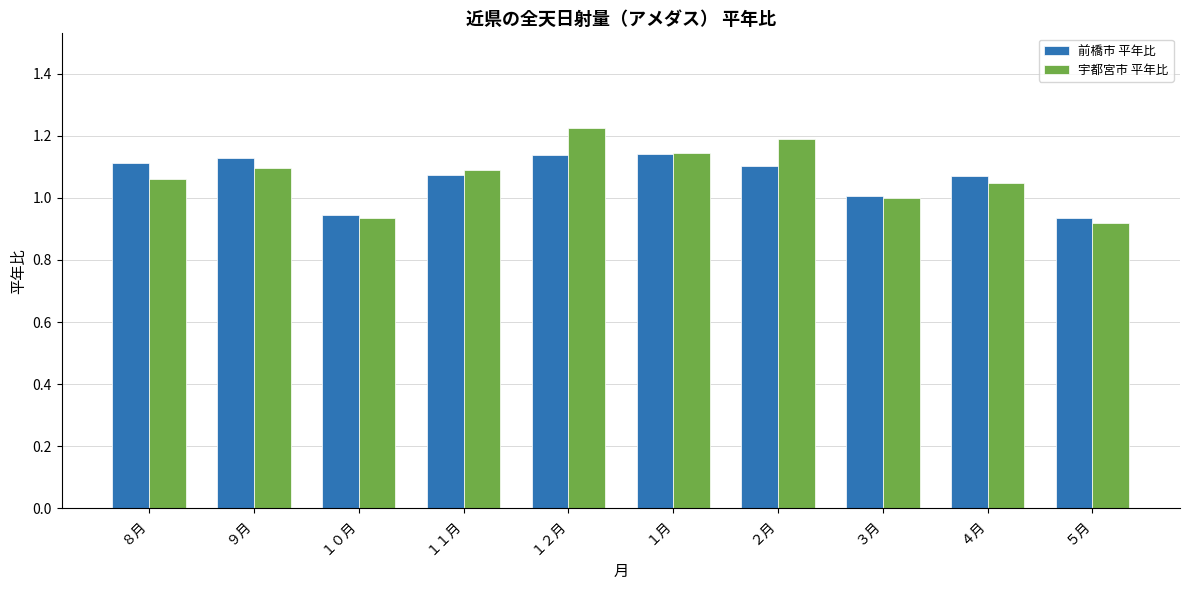

Between １１月 and １月, which series saw the biggest shift?

前橋市 平年比